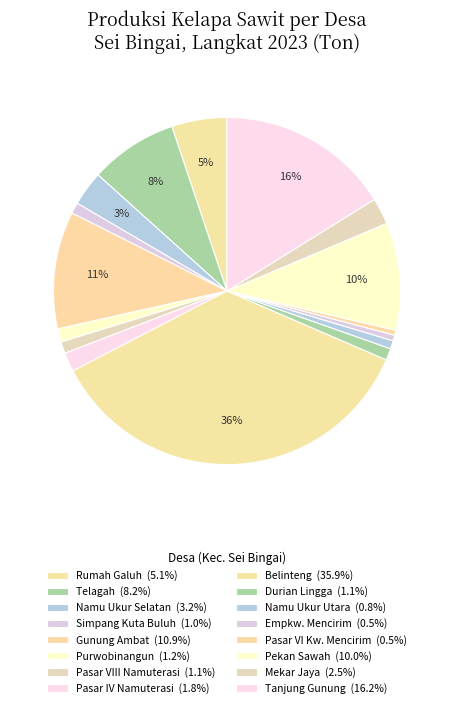

How many slices are in this pie chart?

16